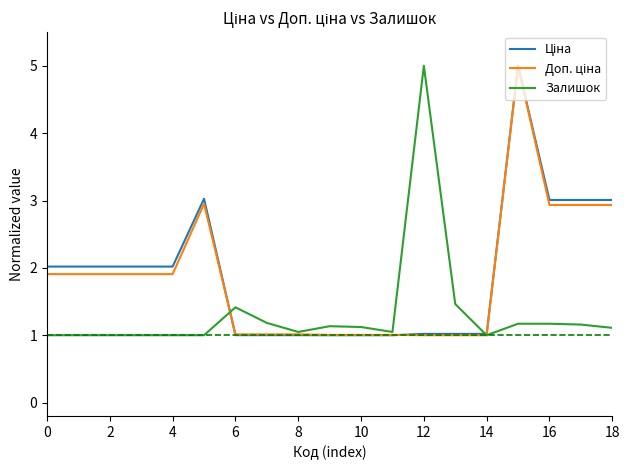

Is this an area chart (filled region under the line)?

No